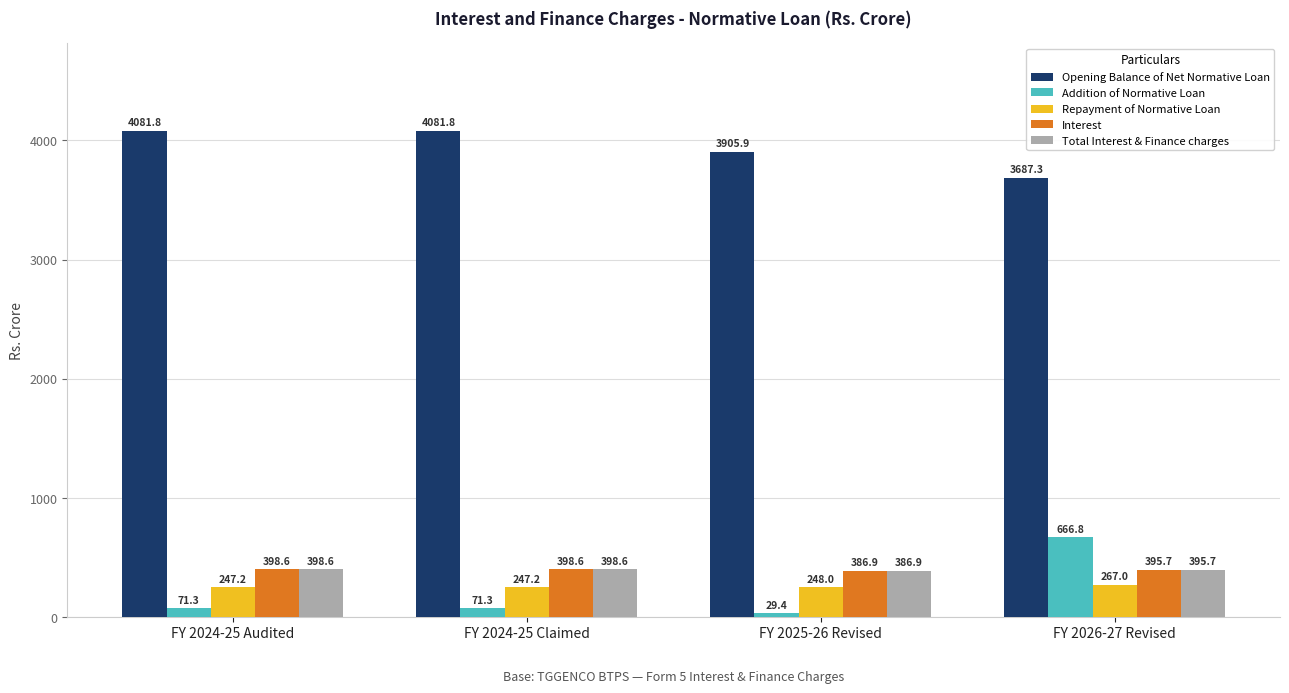

What is the sum of the Total Interest & Finance charges values at FY 2024-25 Claimed and FY 2025-26 Revised?

785.5